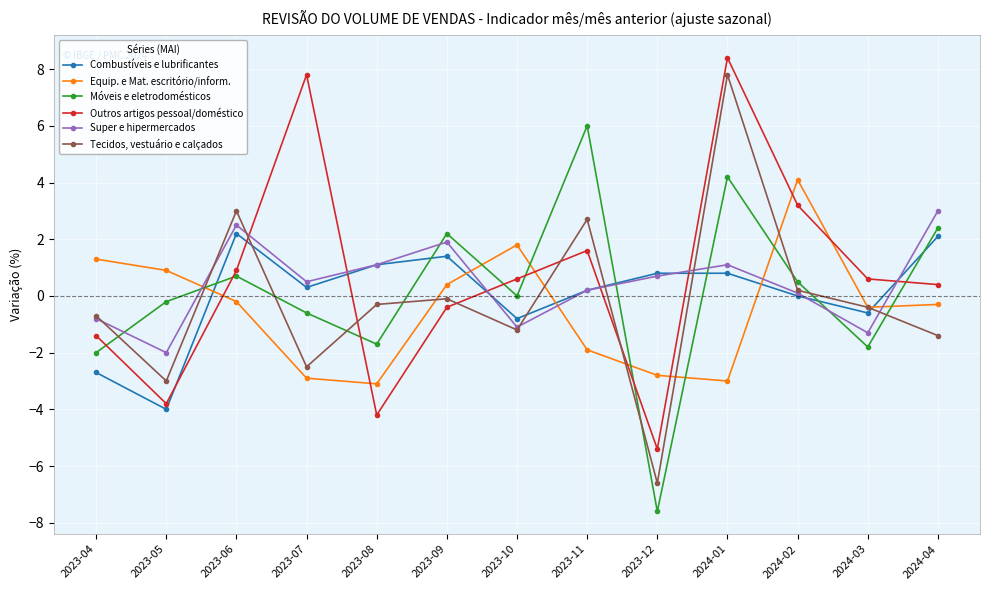

Between which two adjacent categories do Equip. e Mat. escritório/inform. and Super e hipermercados first intersect?

2023-05 and 2023-06